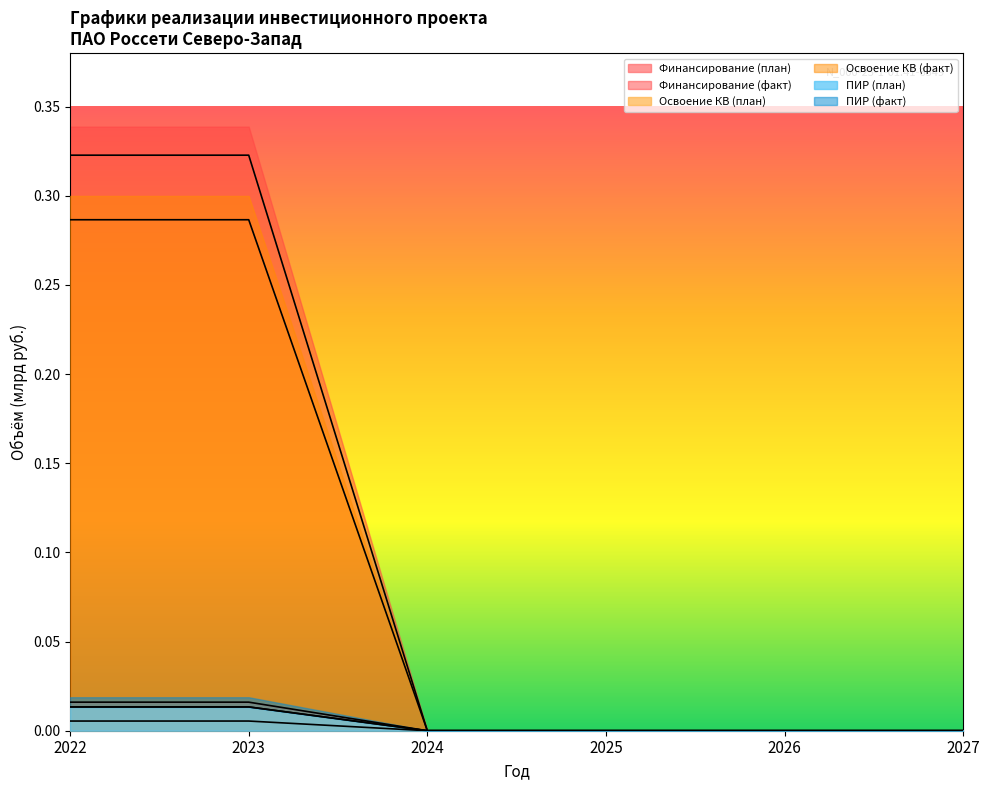

How many lines are shown in the chart?

6